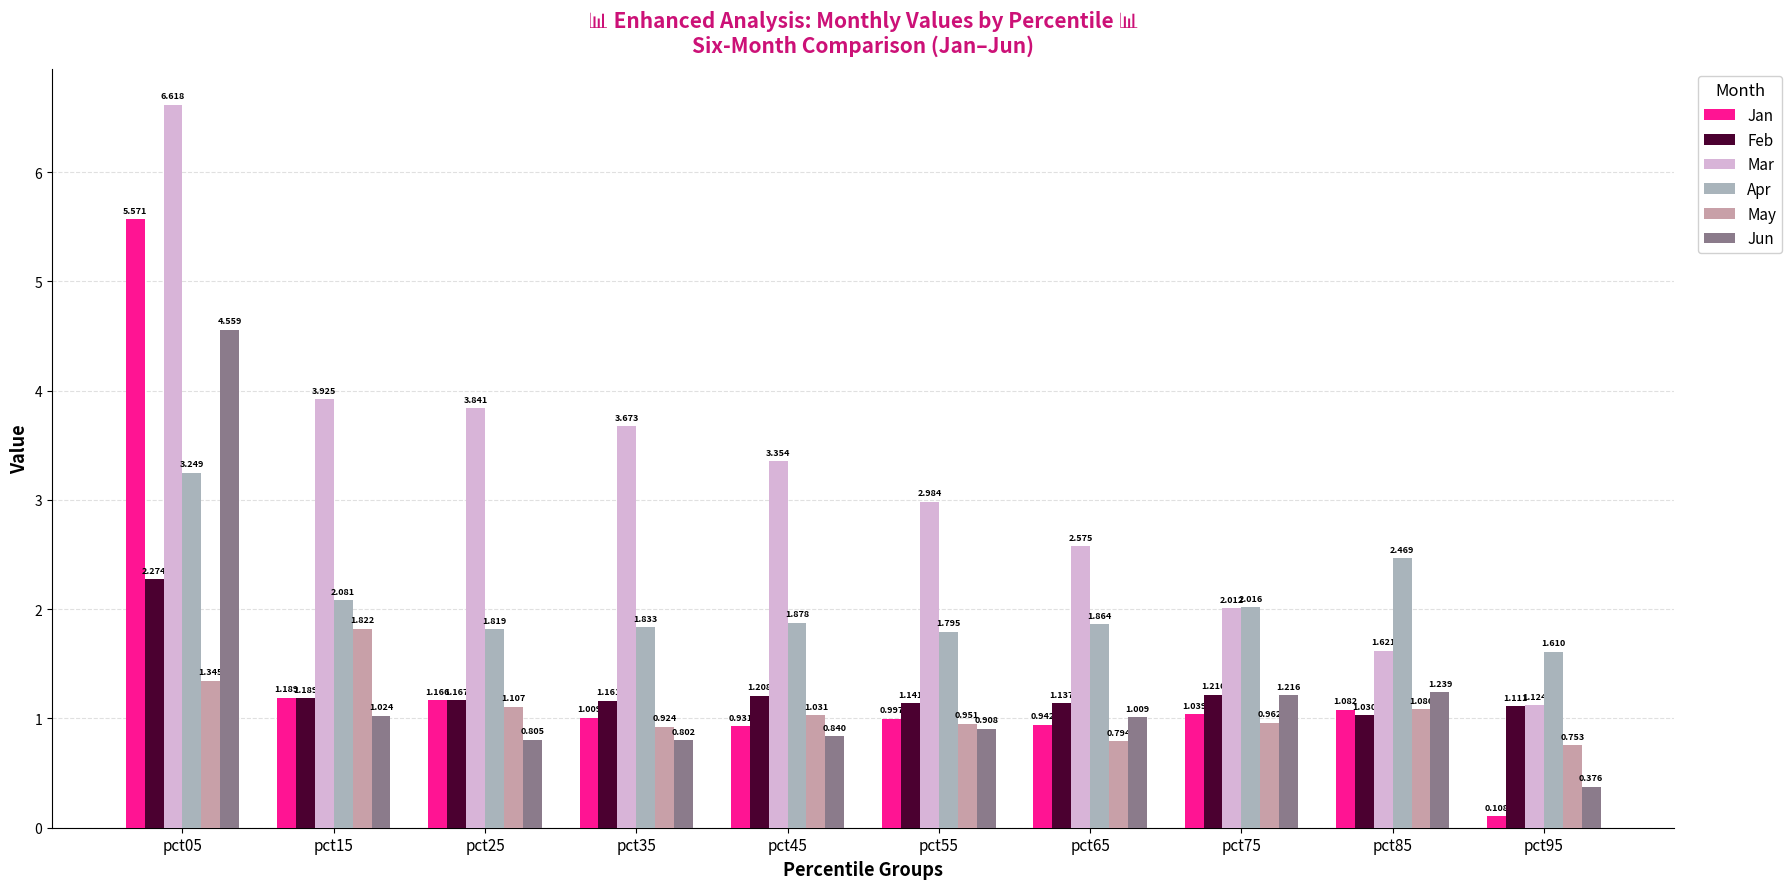

At how many categories does at least one series exceed 1?

10